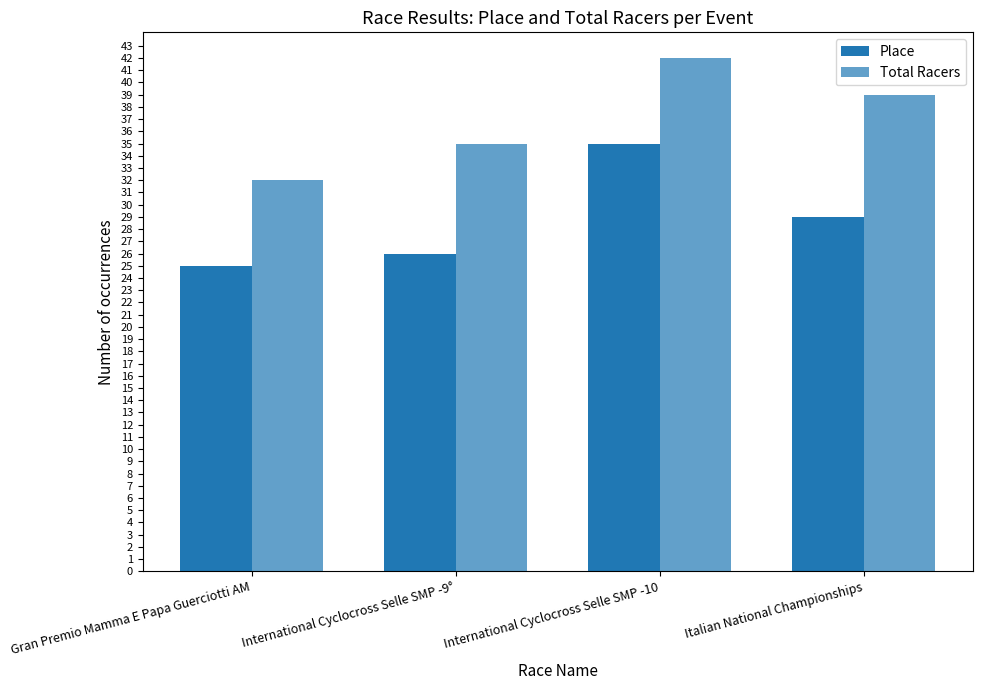

How many values in the Total Racers series are below 39?

2